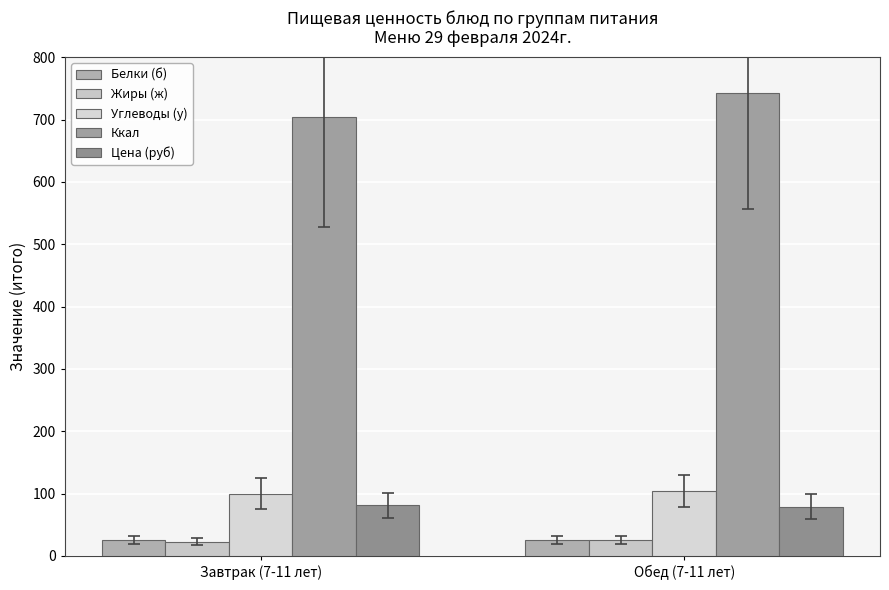

Which has a higher value, Завтрак (7-11 лет) or Обед (7-11 лет)?

Обед (7-11 лет)